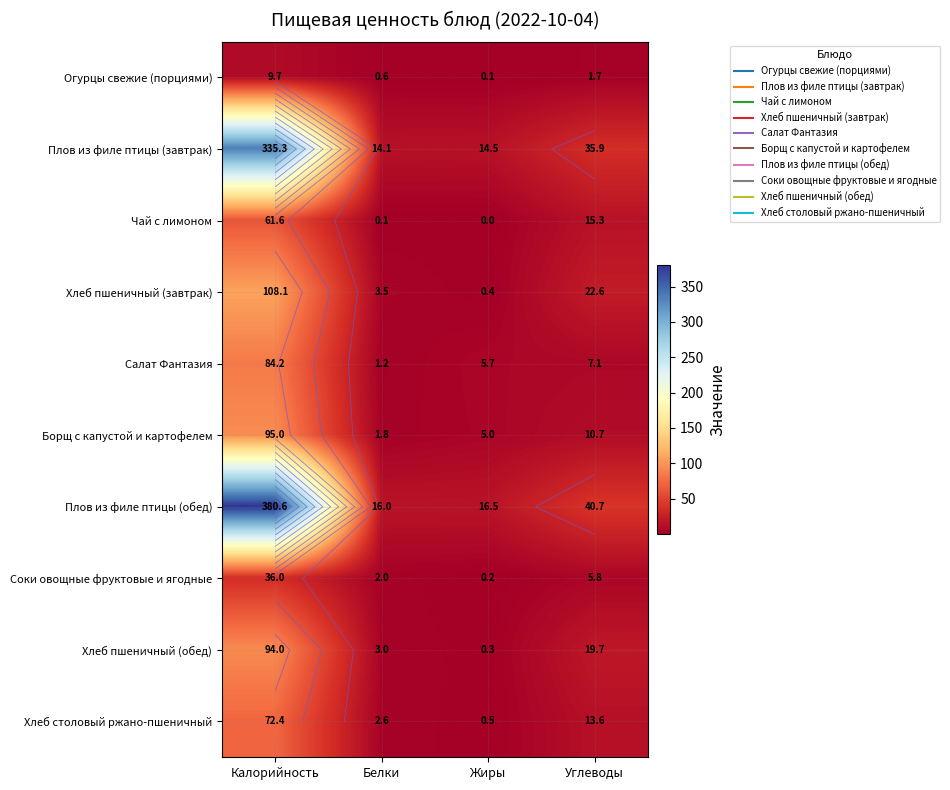

The Хлеб пшеничный (завтрак) series shows 4.6 at Белки. True or false?

False